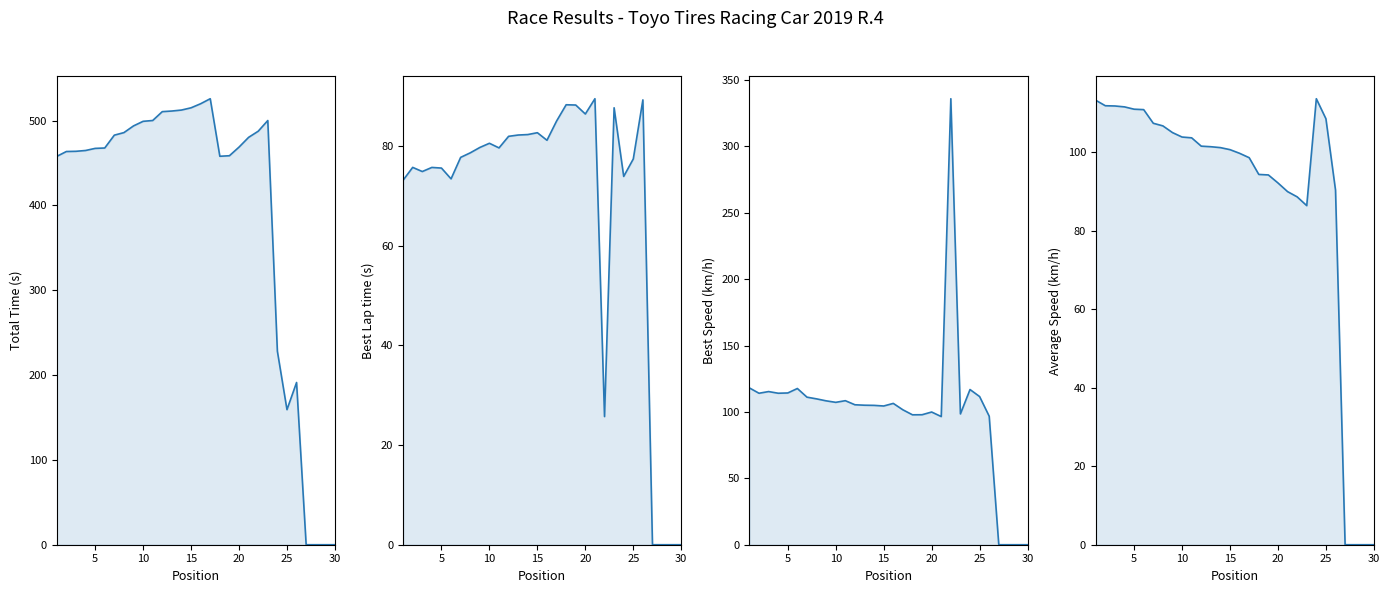

How many interior local peaks does the Best Lap time series have?

8